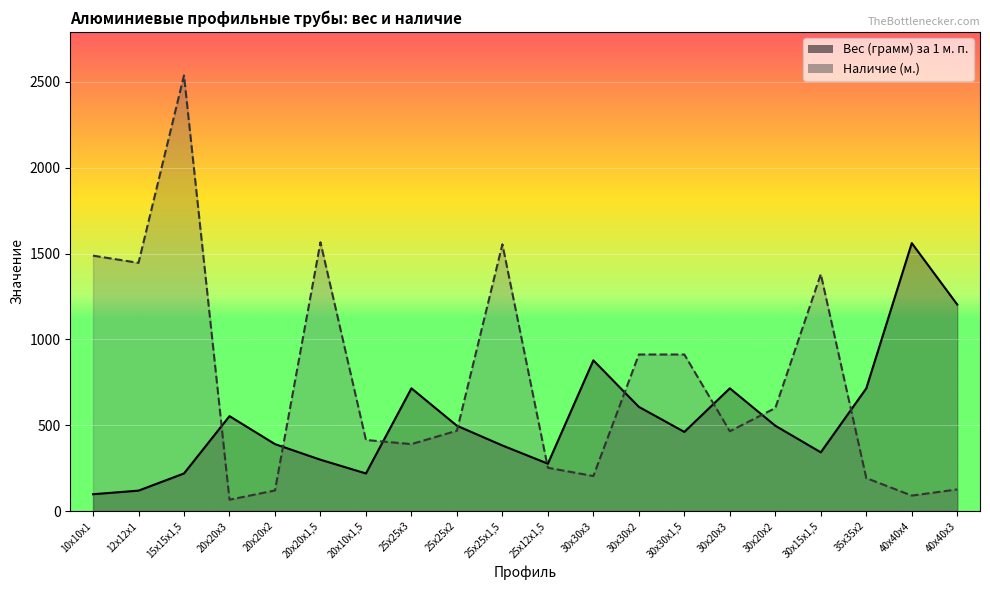

What are all the series names shown in the legend?

Вес (грамм) за 1 м. п., Наличие (м.)